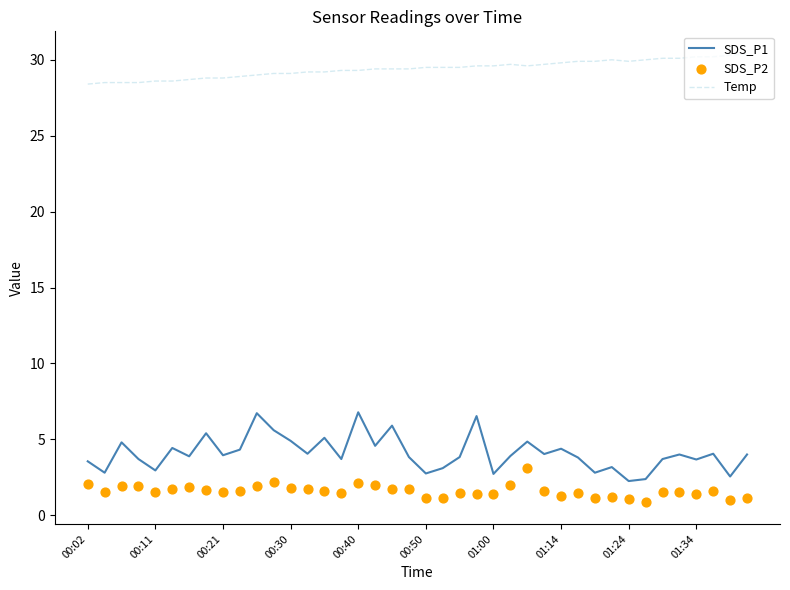

True or false: SDS_P1 has a value of 3.5 at 00:02.

True